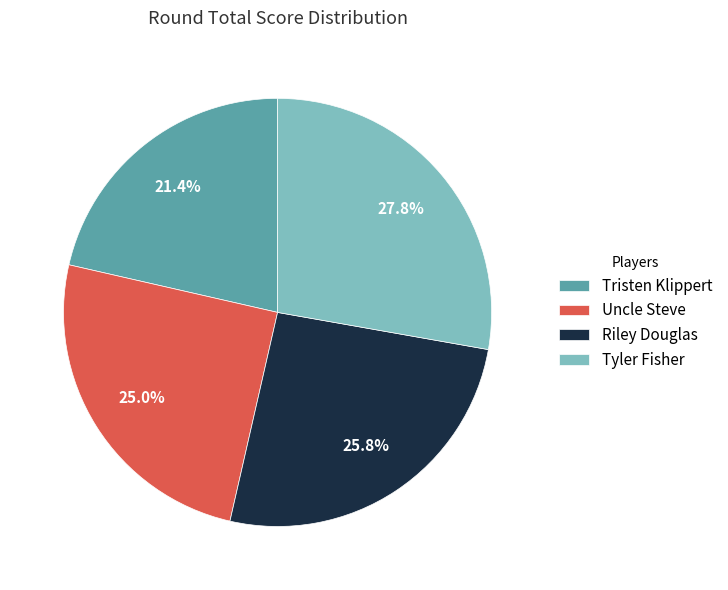

How many segments does this pie chart have?

4